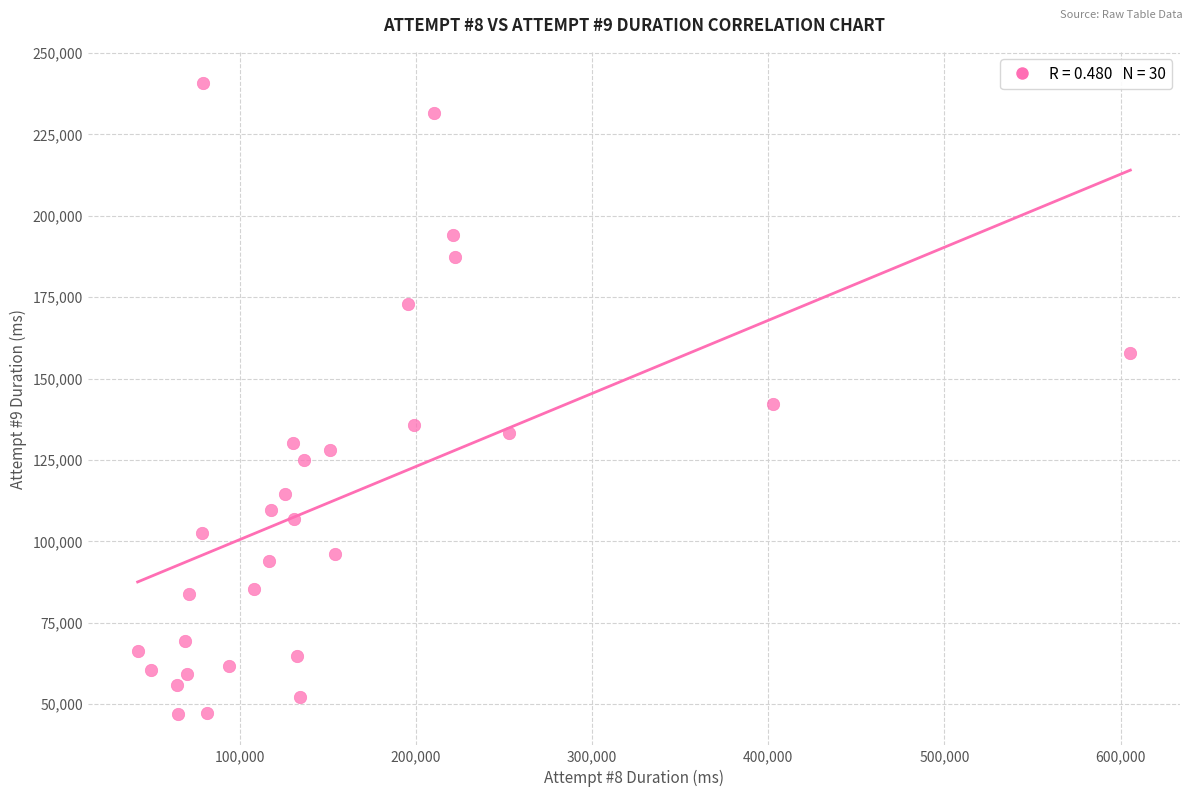

What is the range of Y values (max minus min)?

193636